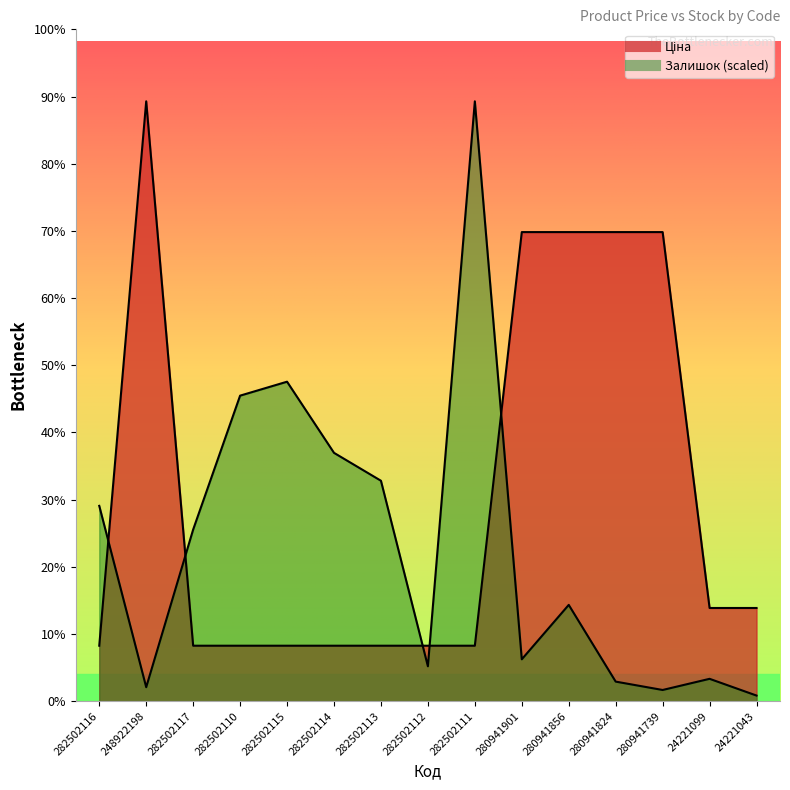

Does the chart have visible grid lines?

No